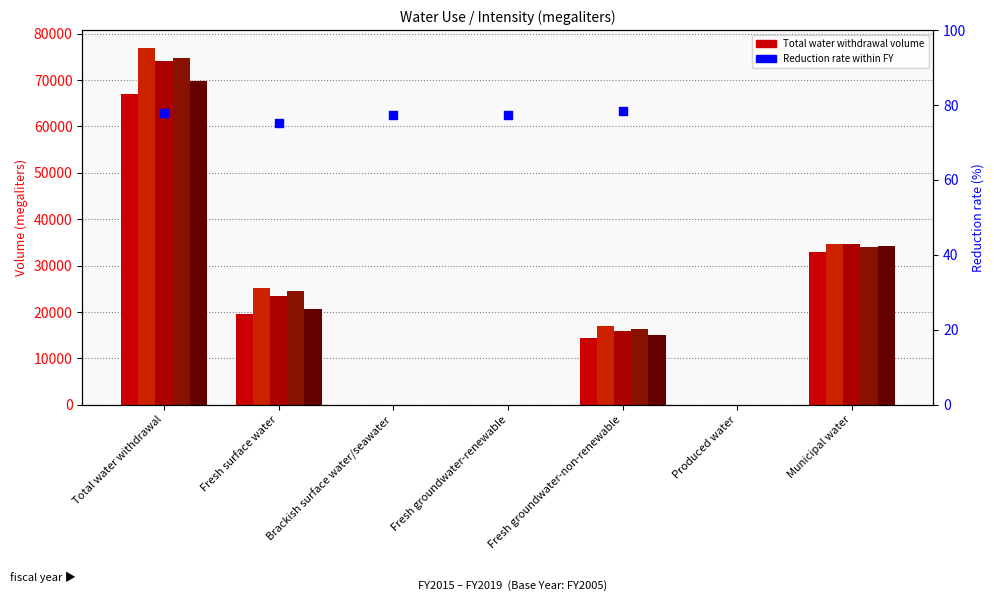

Is the value of FY2019 at Brackish surface water/seawater greater than the value of FY2018 at Fresh groundwater-renewable?

No